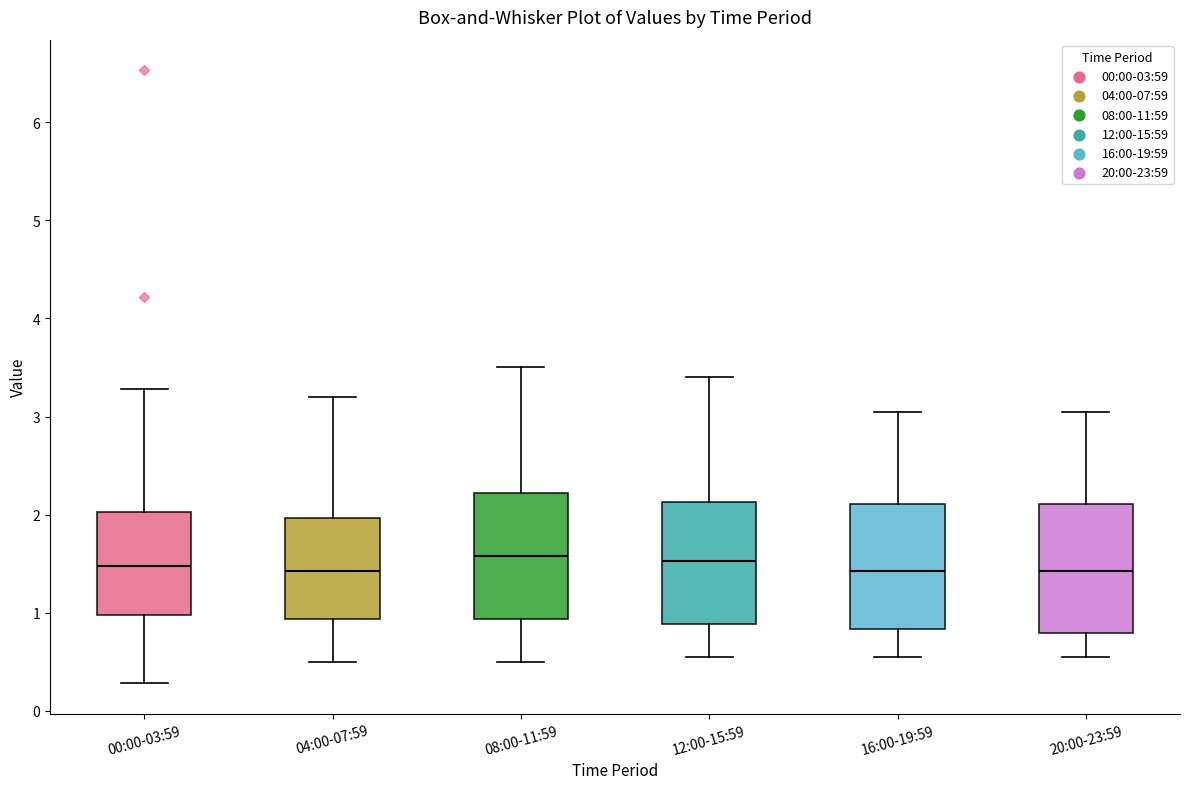

Where does the lower whisker of the box for 12:00-15:59 end on the y-axis? The values are not printed on the chart, so give them approximately, as read against the axis.

0.6